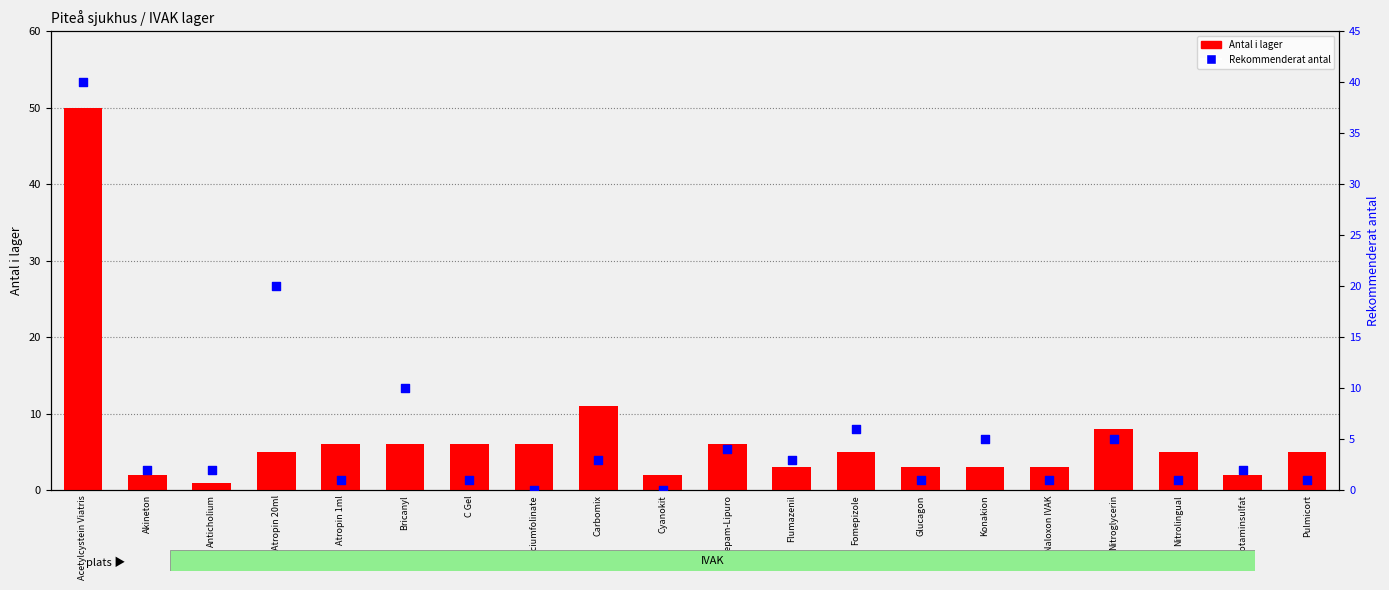

What are all the series names shown in the legend?

Antal i lager, Rekommenderat antal